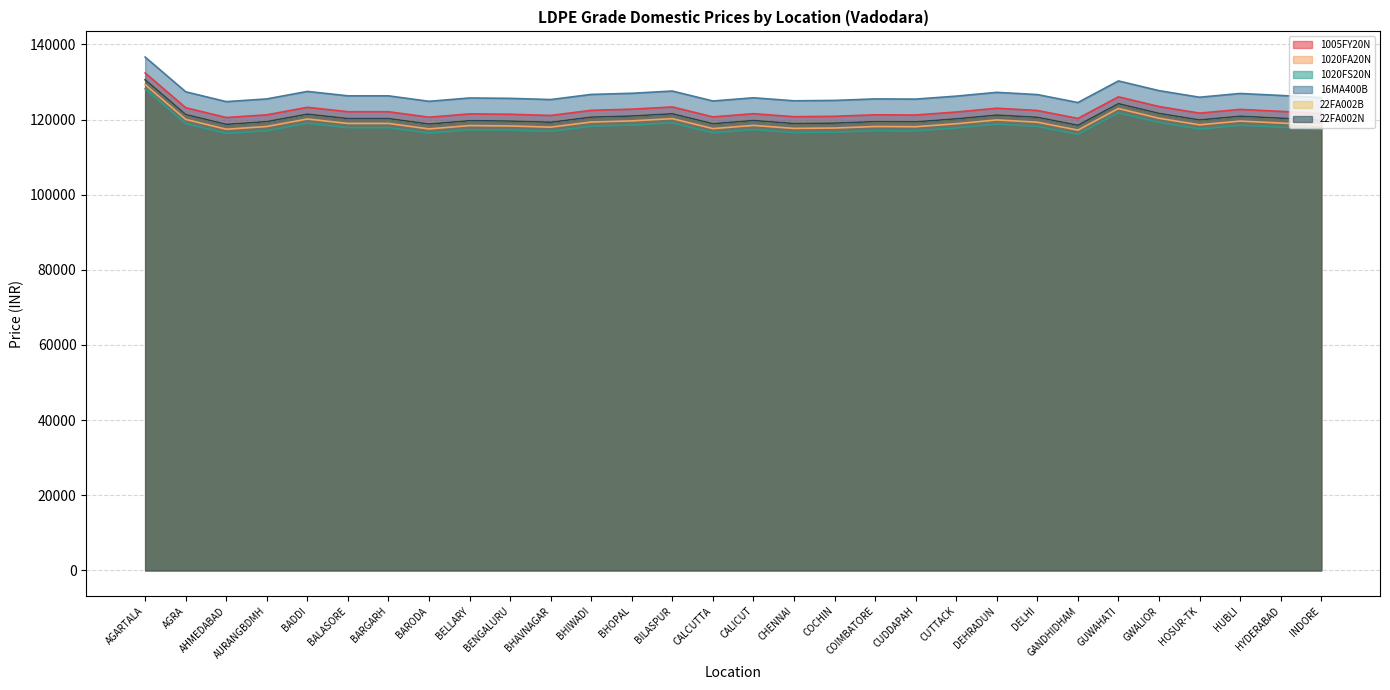

True or false: 1020FA20N has a value of 119910 at DEHRADUN.

True